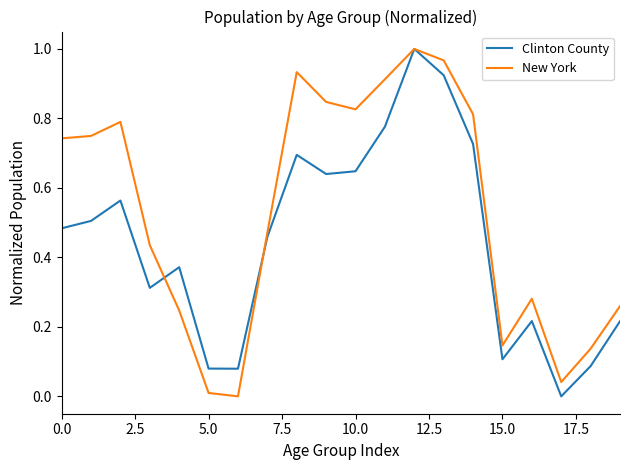

How many positive values does the Clinton County series have?

19